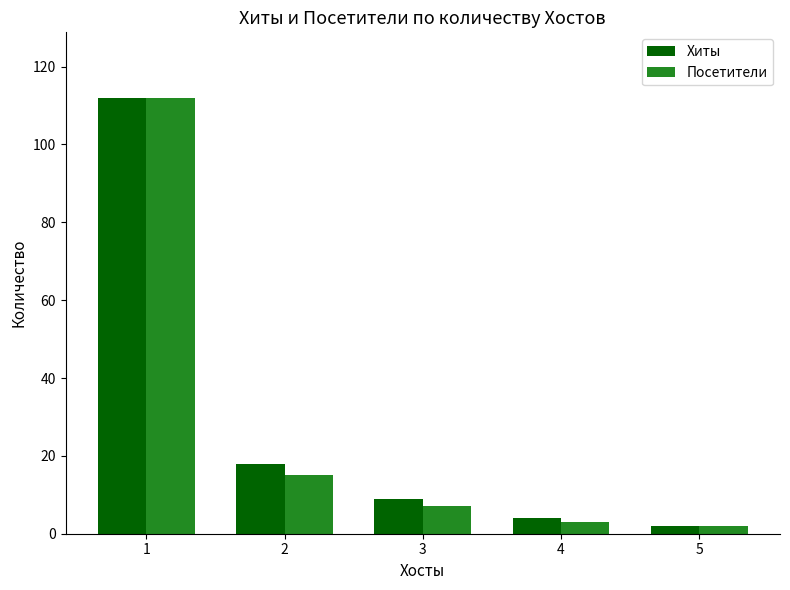

The value of Посетители at 3 is 7. True or false?

True